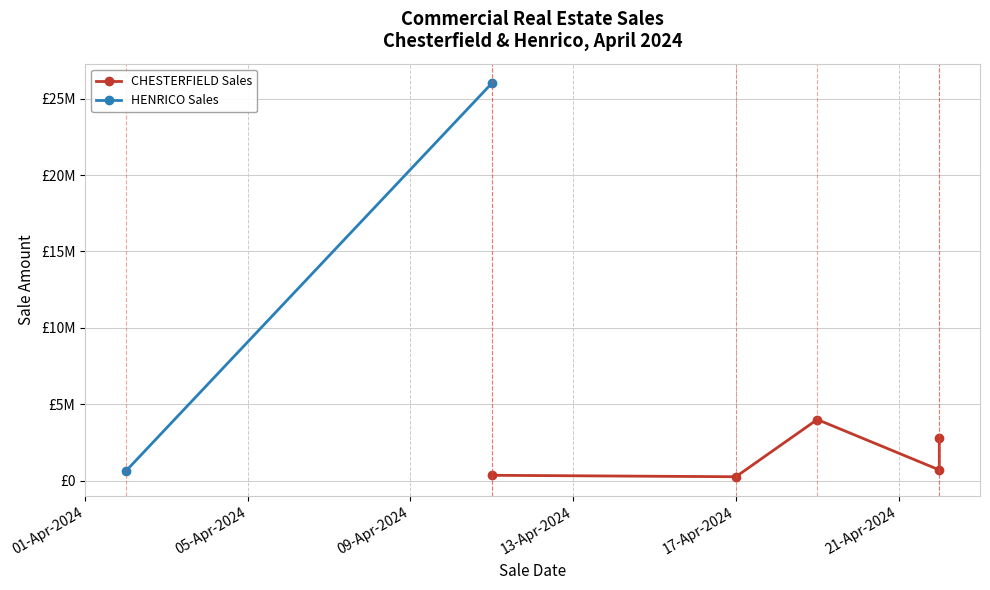

What is the value of the 2nd point from the left?

350000